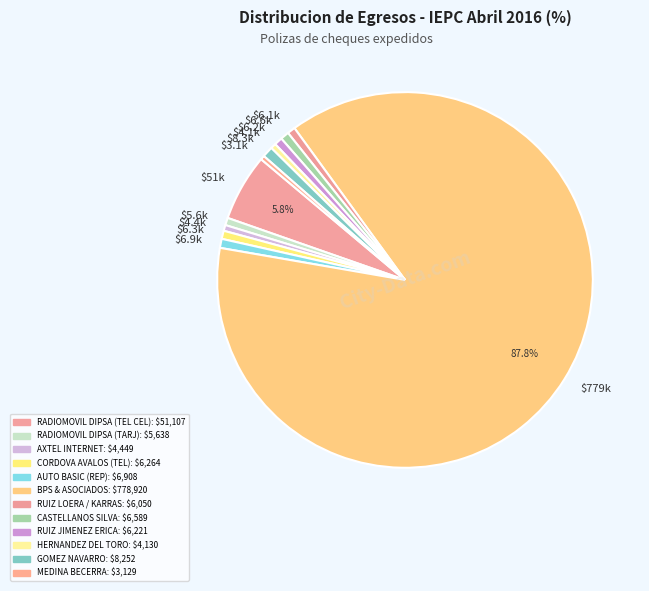

Count the number of slices in the pie.

12